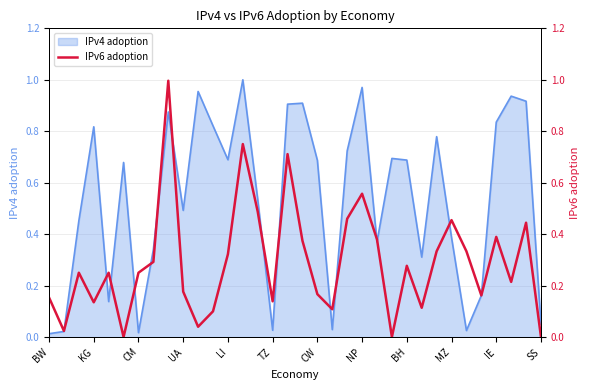

What is the sum of the values at 12 and 25?

0.4